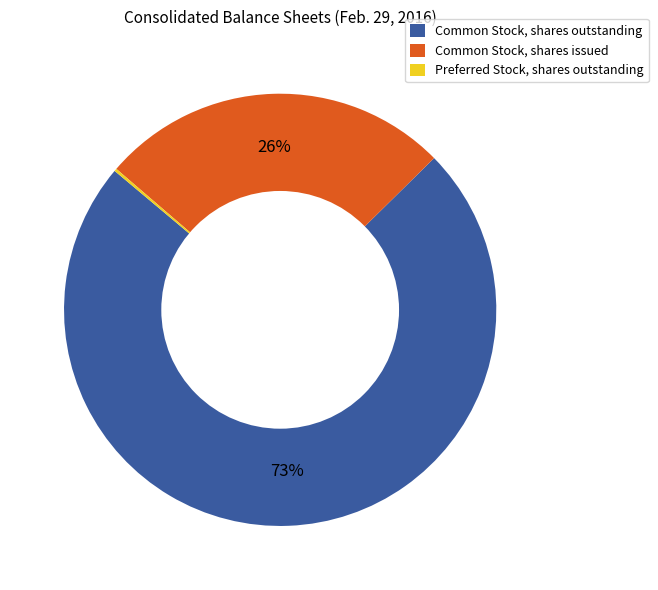

Is it true that Common Stock, shares issued is 26% of the pie?

True